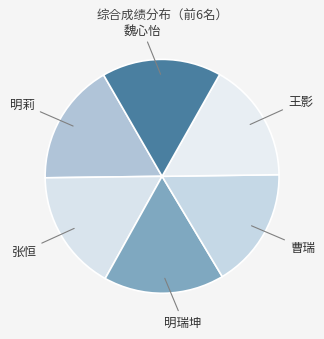

What is the smallest slice in the pie chart?

魏心怡